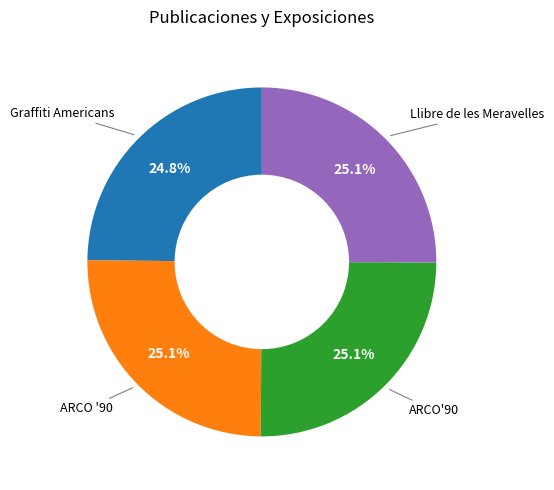

What is the ratio of the value at ARCO'90 to the value at ARCO '90?

1.0